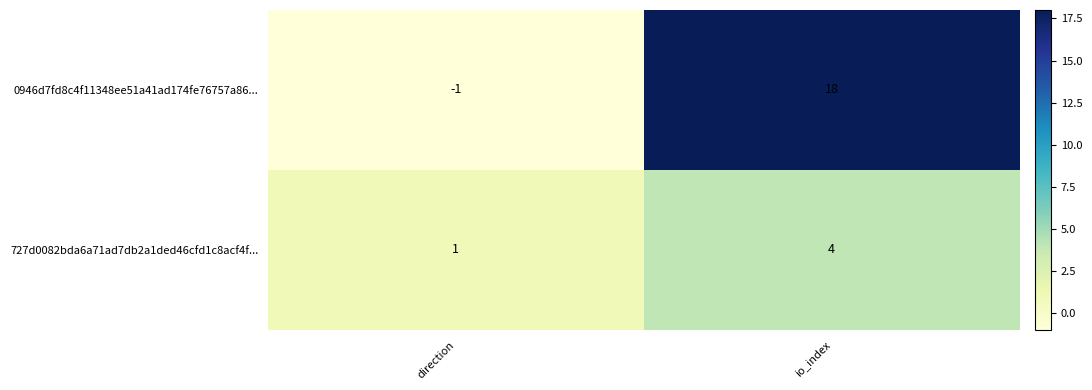

What is the sum of all 0946d7fd8c4f11348ee51a41ad174fe76757a86... values?

17